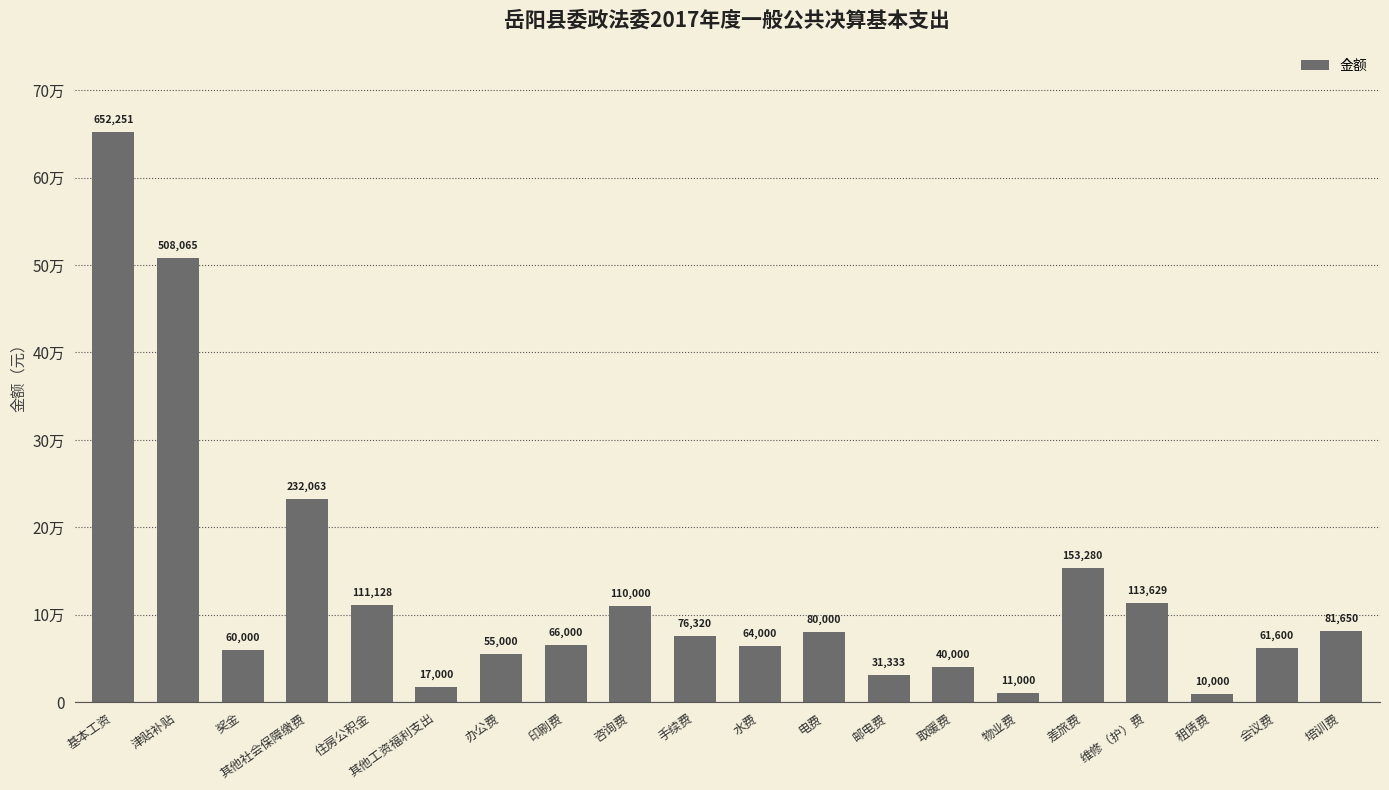

What is the ratio of the value at 其他工资福利支出 to the value at 奖金?

0.3